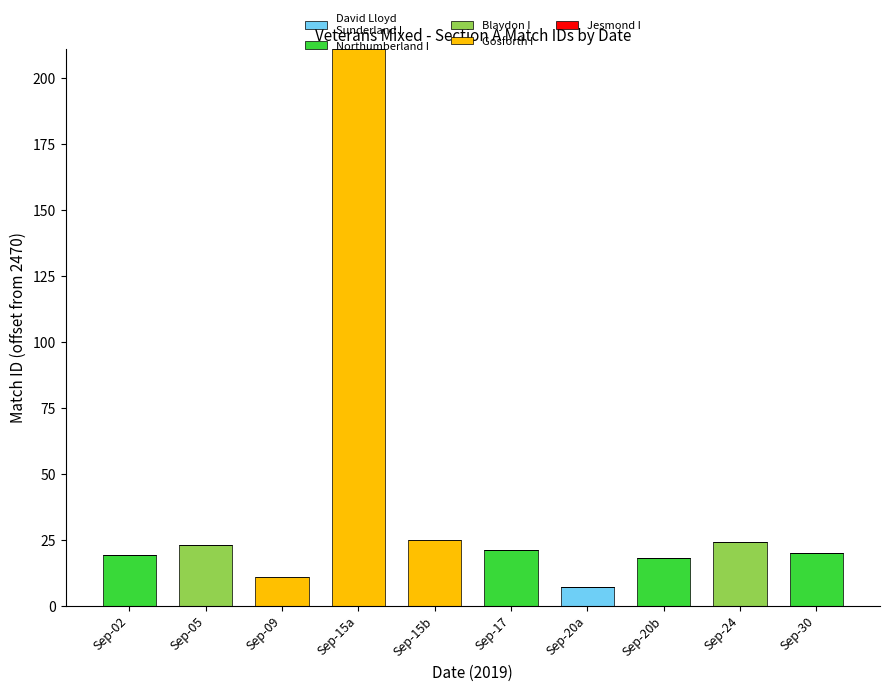

What is the total value across all series at Sep-09?

11